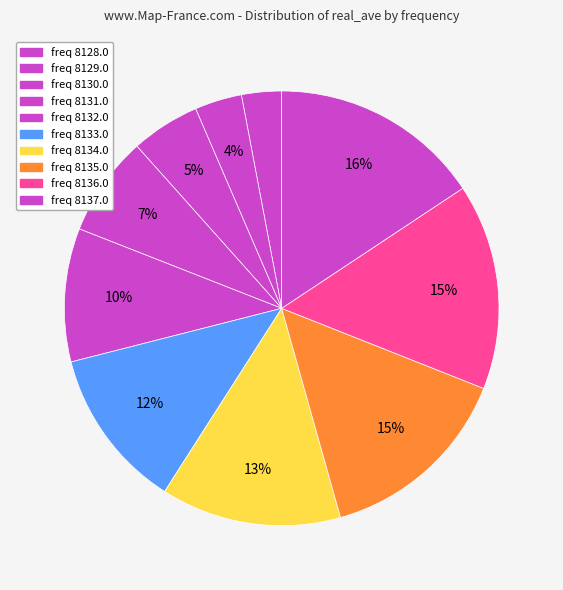

How many slices are in this pie chart?

10